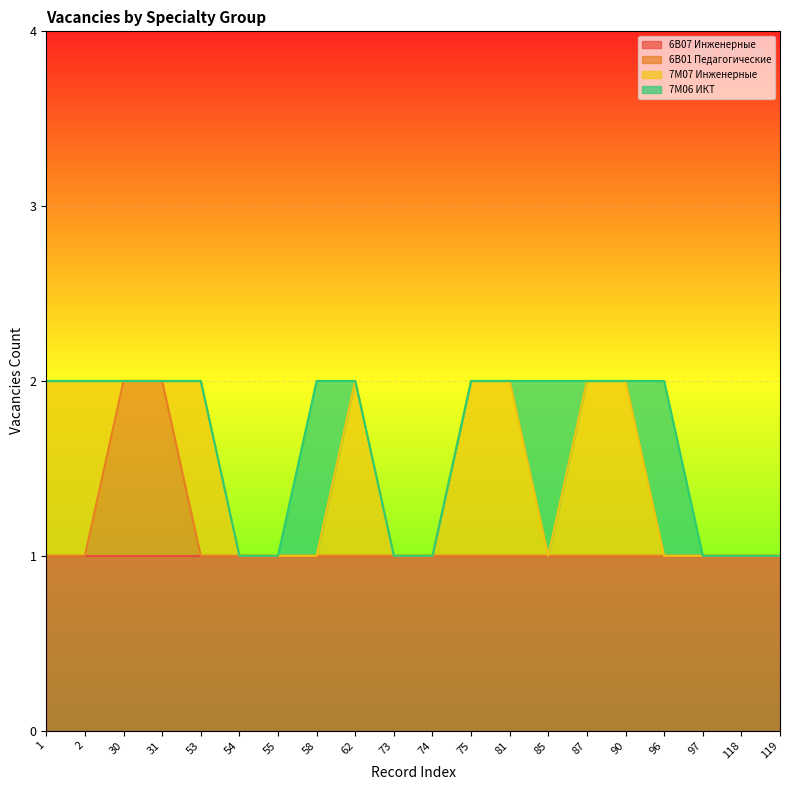

What is the total value across all series at 73?

1